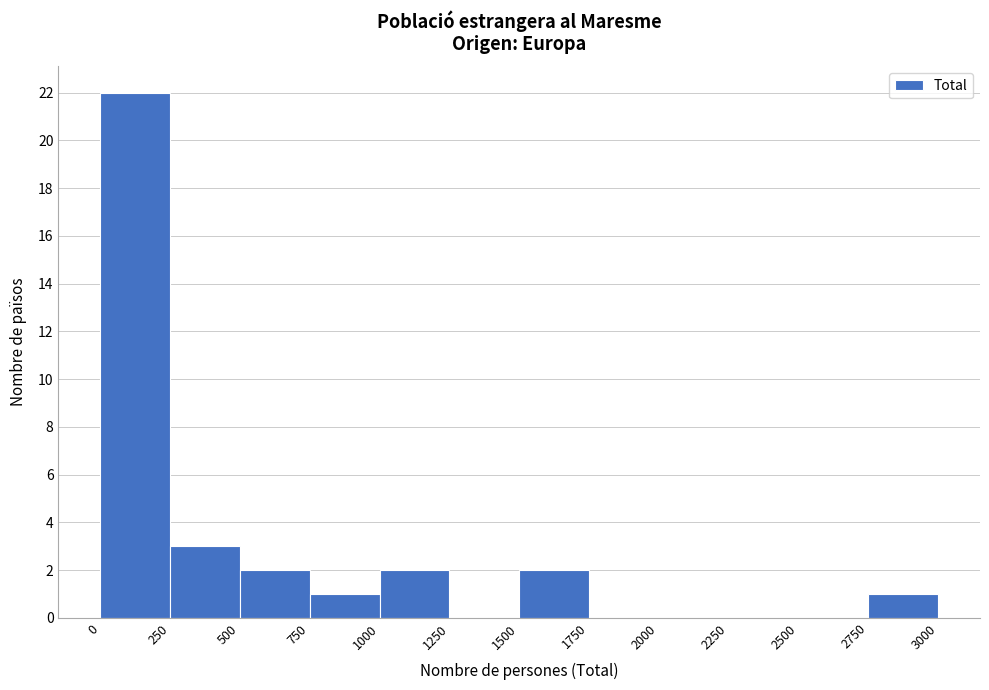

Reading left to right, transcribe this chart: for each bar, give the range it covers on the x-axis and its height. The values are not printed on the chart, so give them approximately, as read against the axis.

0 to 250: 22
250 to 500: 3
500 to 750: 2
750 to 1000: 1
1000 to 1250: 2
1250 to 1500: 0
1500 to 1750: 2
1750 to 2000: 0
2000 to 2250: 0
2250 to 2500: 0
2500 to 2750: 0
2750 to 3000: 1